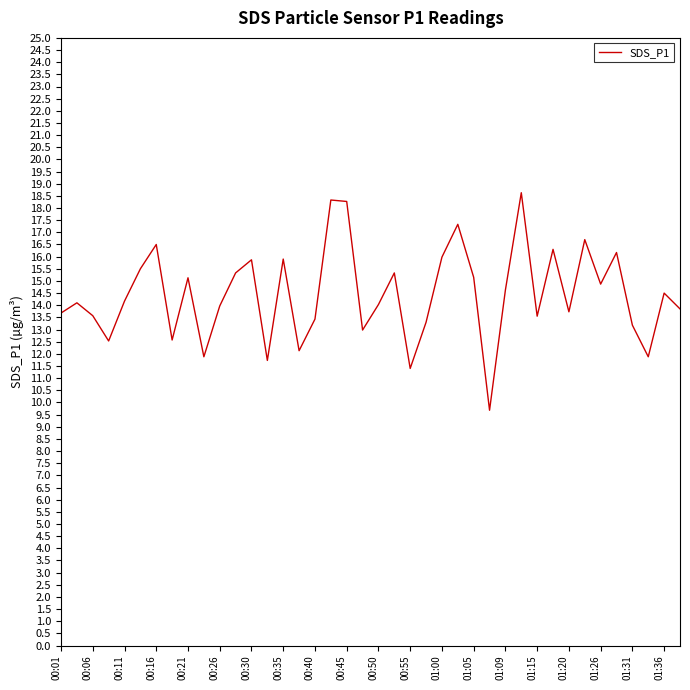

What is the maximum value shown in the chart?

18.6